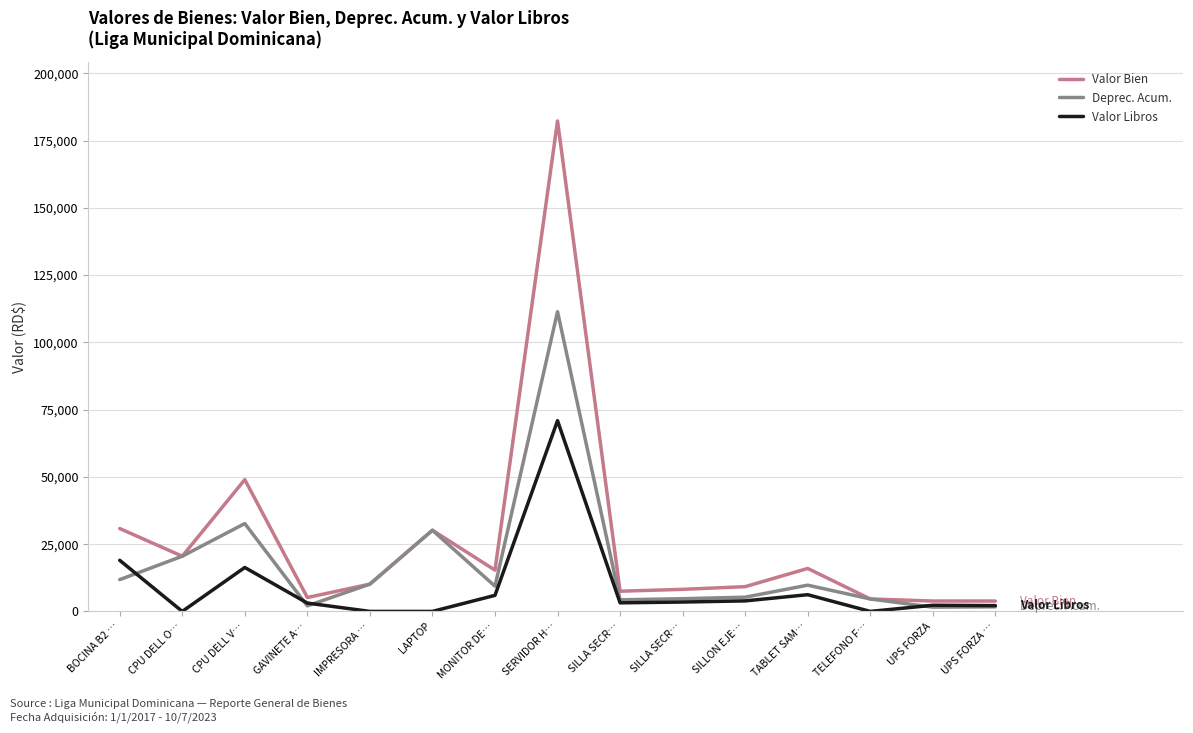

Is the value of Deprec. Acum. at SILLA SECR… greater than the value of Valor Libros at CPU DELL O…?

Yes